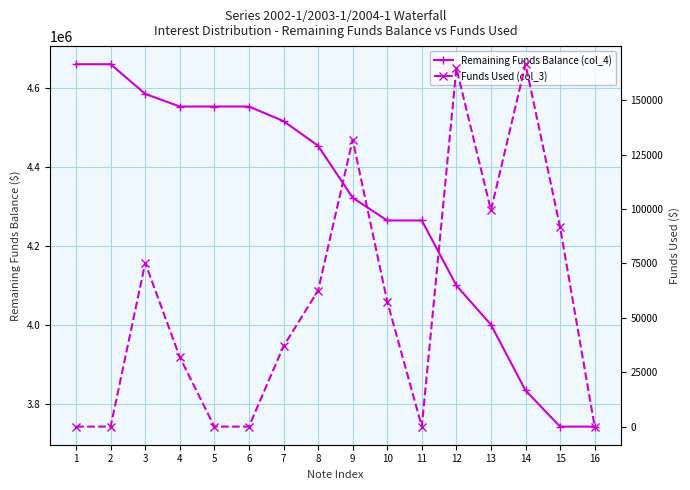

Reading left to right, list all the values displayed in this chart.

Remaining Funds Balance (col_4): 1=4661388.8	2=4661388.8	3=4586180.2	4=4554276.4	5=4554276.4	6=4554276.4	7=4517331.7	8=4454831.2	9=4323016.4	10=4265553.7	11=4265553.7	12=4100889.9	13=4001439.9	14=3834937.0	15=3743391.0	16=3743391.0
Funds Used (col_3): 1=0.0	2=0.0	3=75208.6	4=31903.8	5=0.0	6=0.0	7=36944.7	8=62500.5	9=131814.8	10=57462.7	11=0.0	12=164663.8	13=99450.0	14=166502.9	15=91546.0	16=0.0